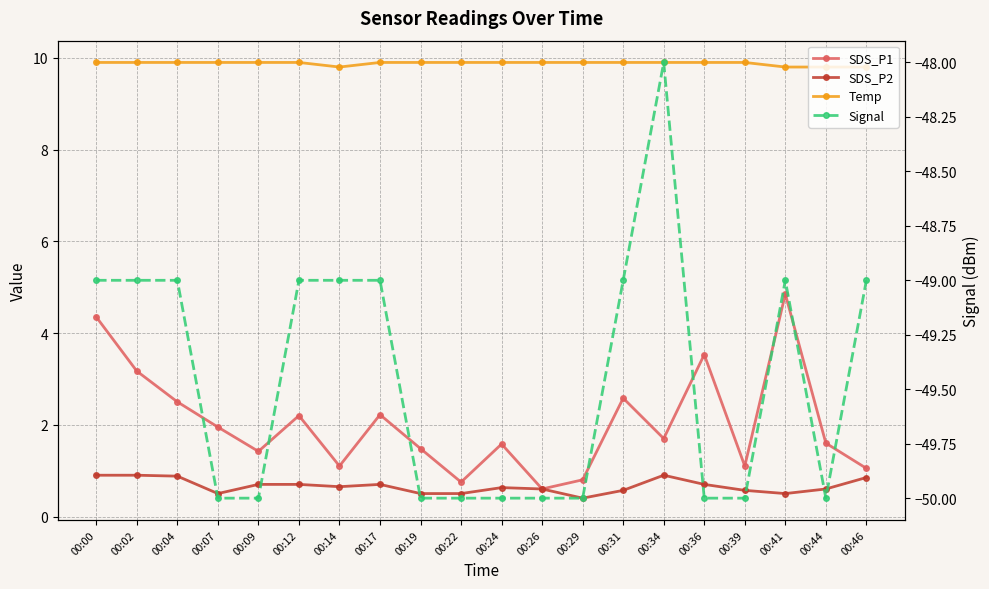

What is the sum of all SDS_P2 values?

13.2